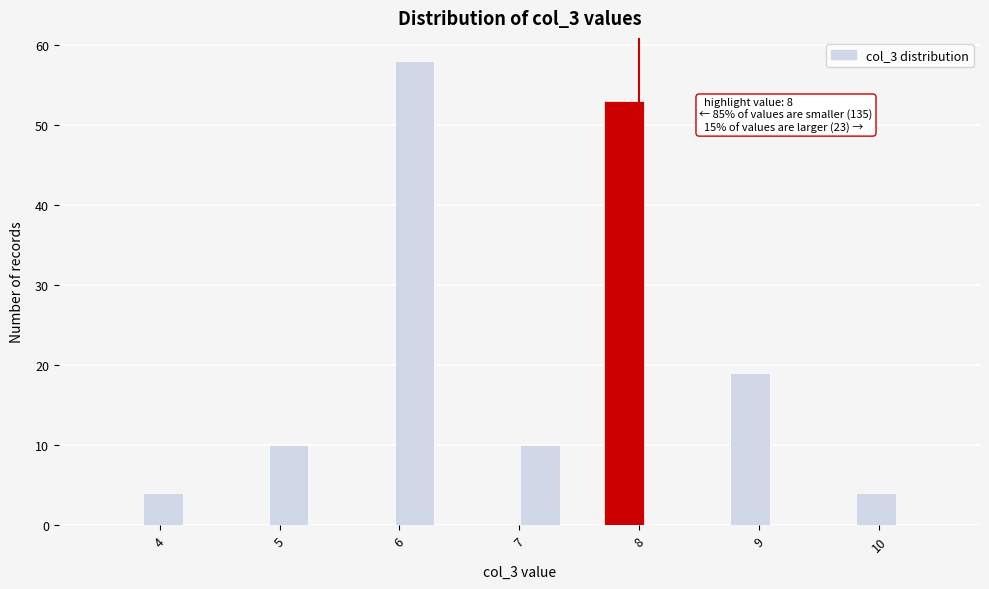

Around what value on the x-axis is the tallest bar? Give the approximate position of its centre, as read against the axis.

6.1